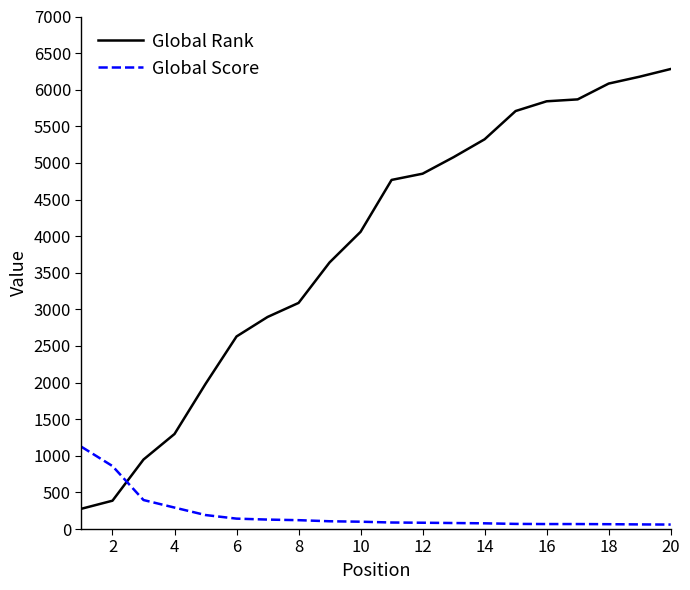

What is the difference between the maximum and minimum values in the Global Rank series?

6006